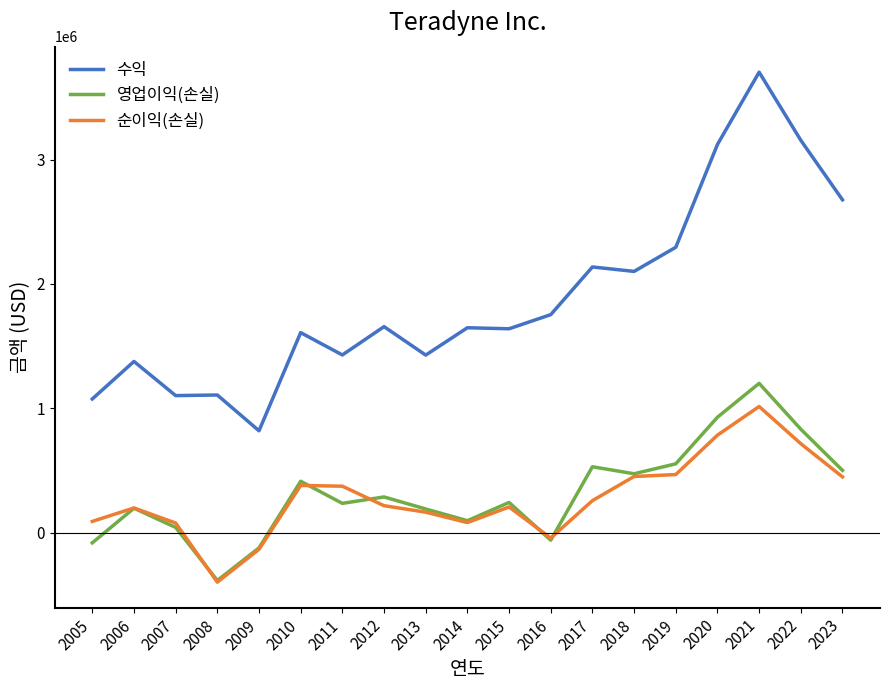

True or false: 수익 and 영업이익(손실) cross at least once.

False